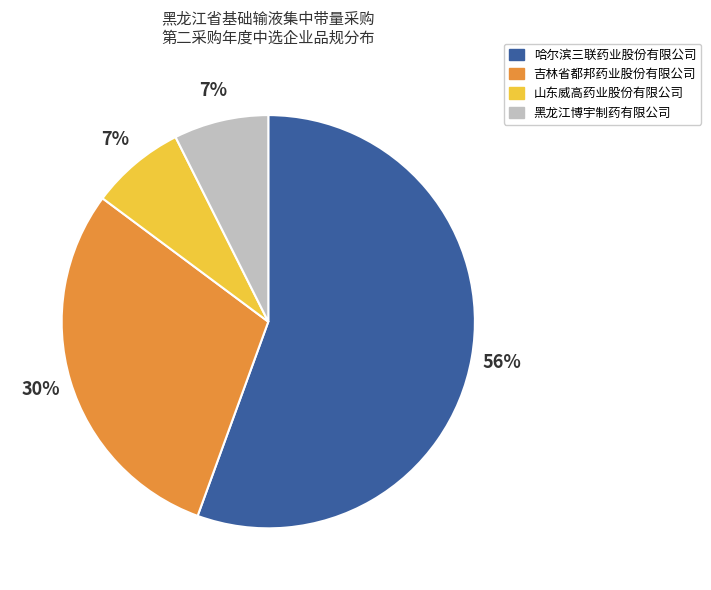

The 哈尔滨三联药业股份有限公司 slice represents 63% of the pie. True or false?

False